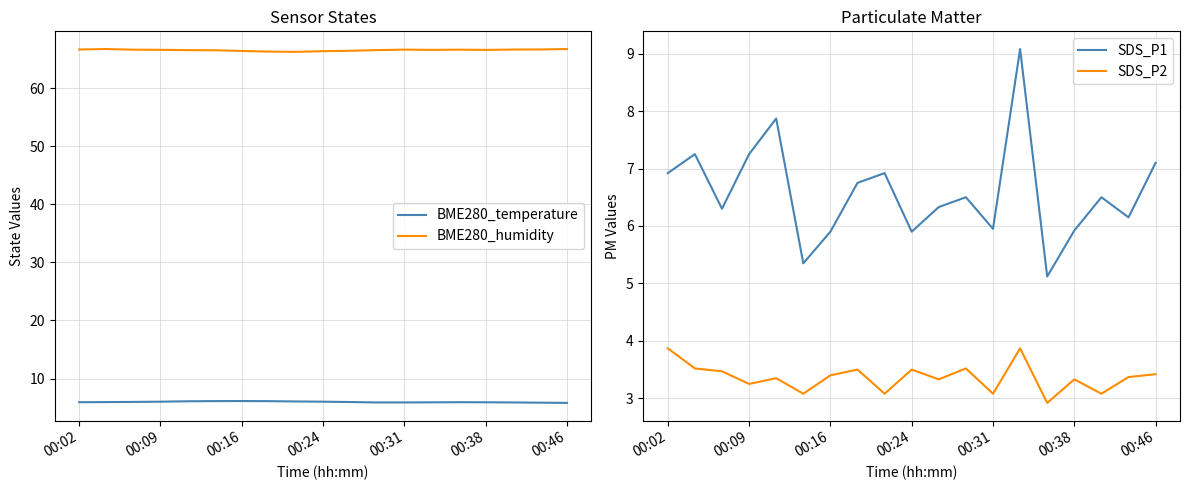

In BME280_humidity, how many points are lower than both neighbors (excluding endpoints)?

3